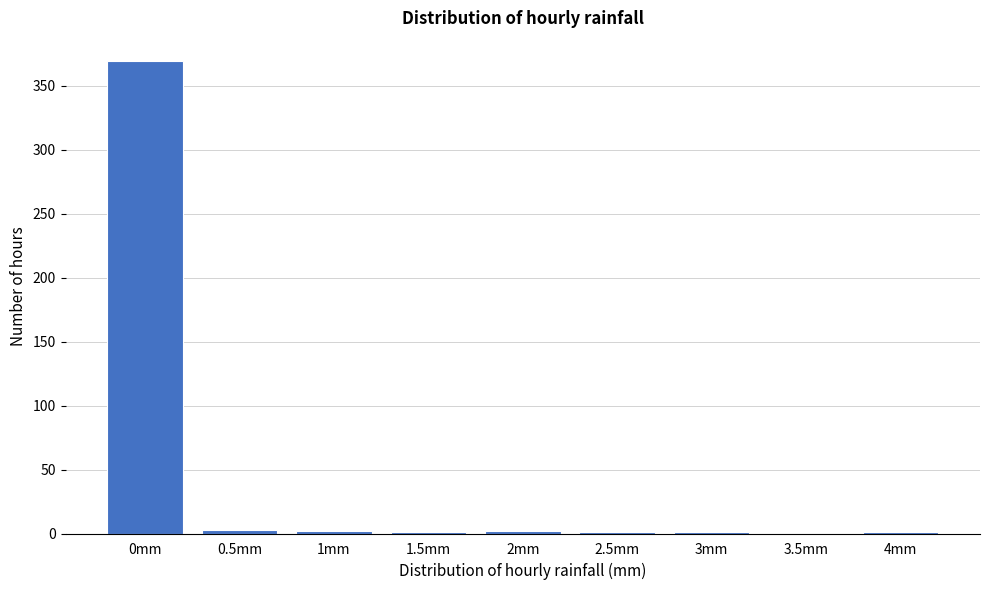

What is the change in value from 0mm to 3.5mm?

-369